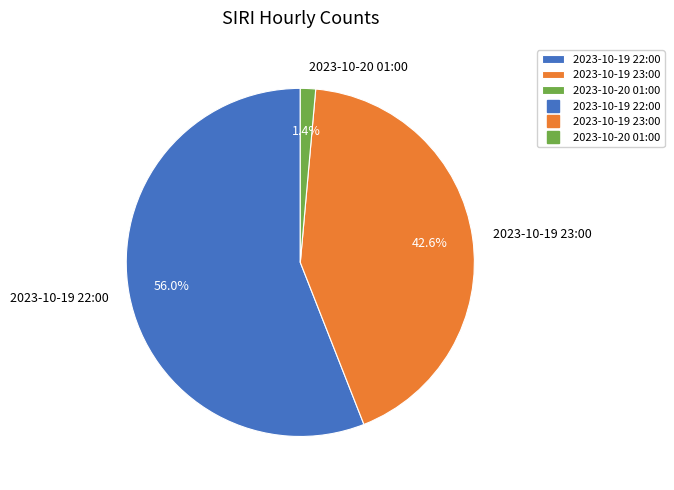

How many slices are in this pie chart?

3